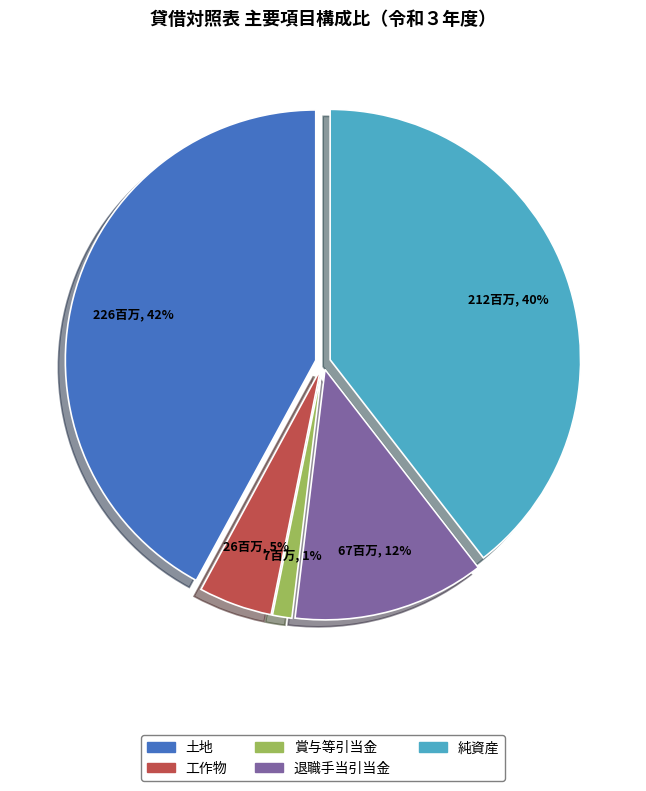

Which has a higher value, 賞与等引当金 or 土地?

土地